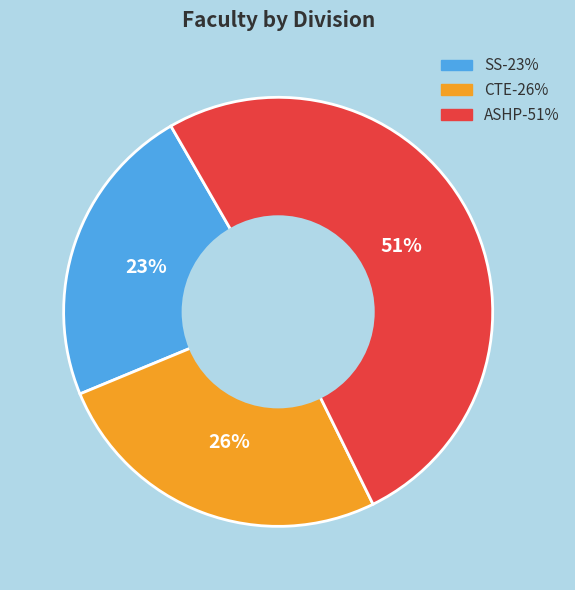

Does SS represent more than half of the total?

No